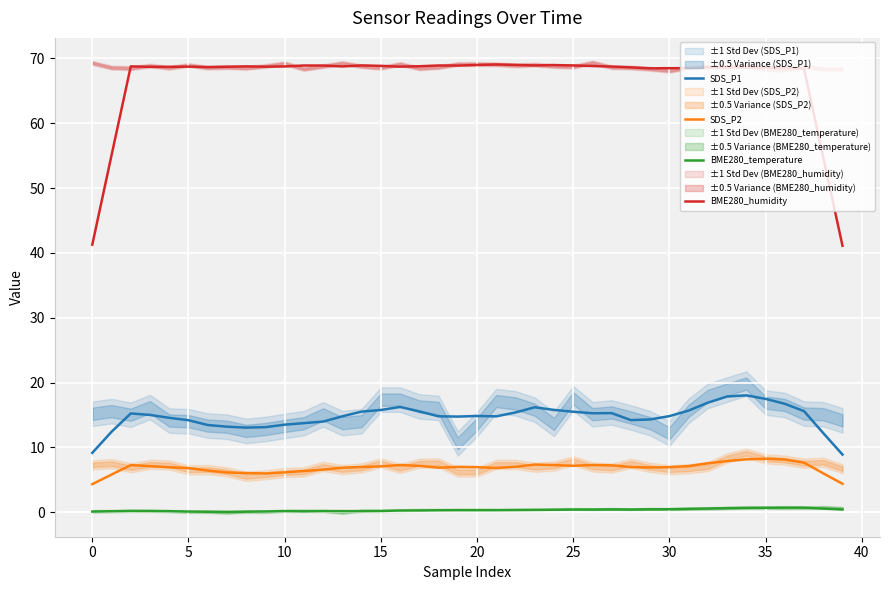

The value of SDS_P1 at 16 is 4.0. True or false?

False